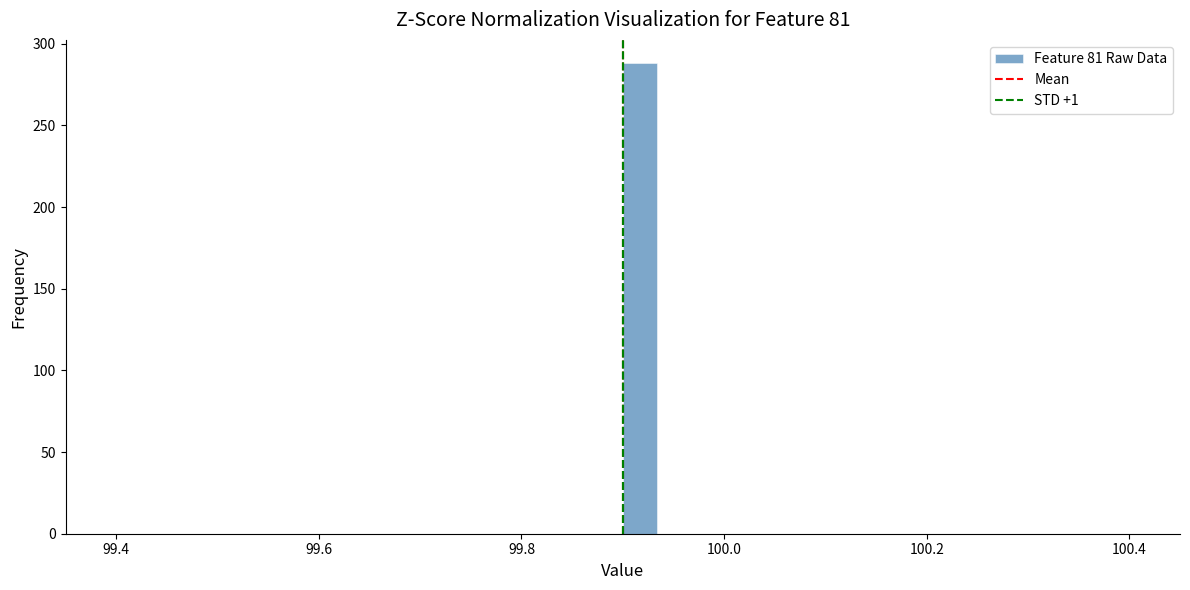

Around what value on the x-axis is the tallest bar? Give the approximate position of its centre, as read against the axis.

99.92